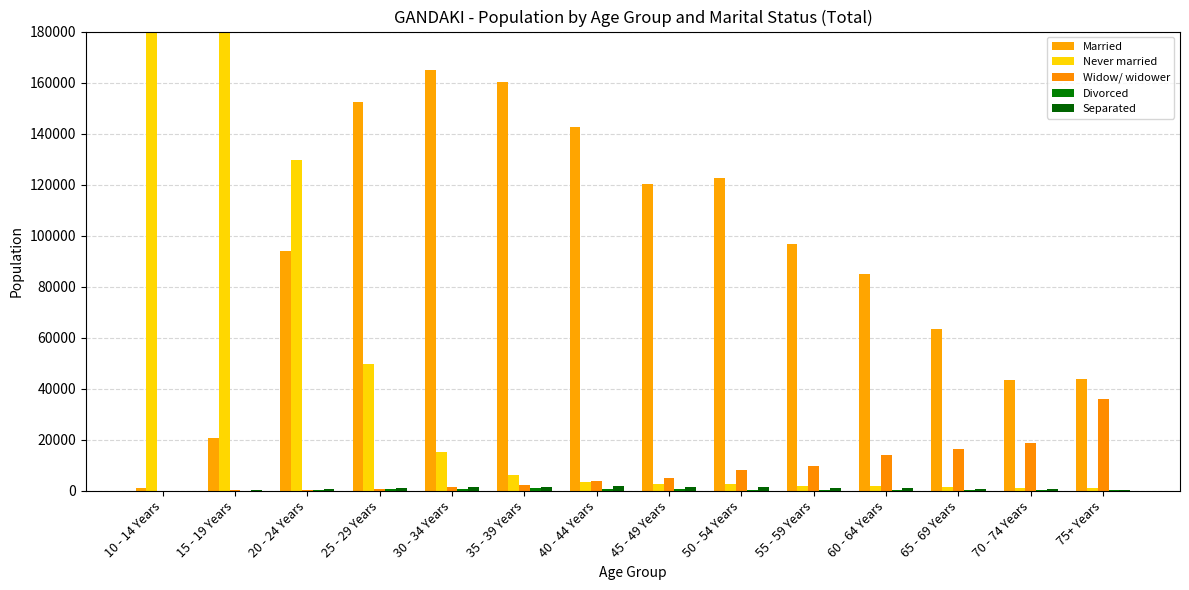

How many distinct data groups are displayed?

5